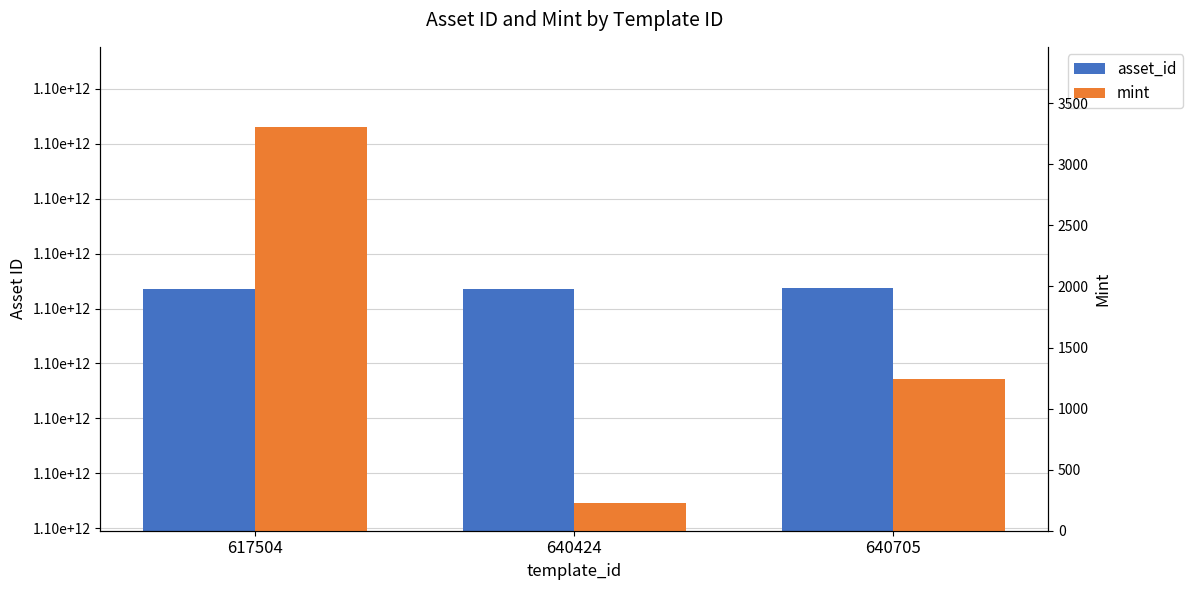

Does the chart contain any negative values?

No